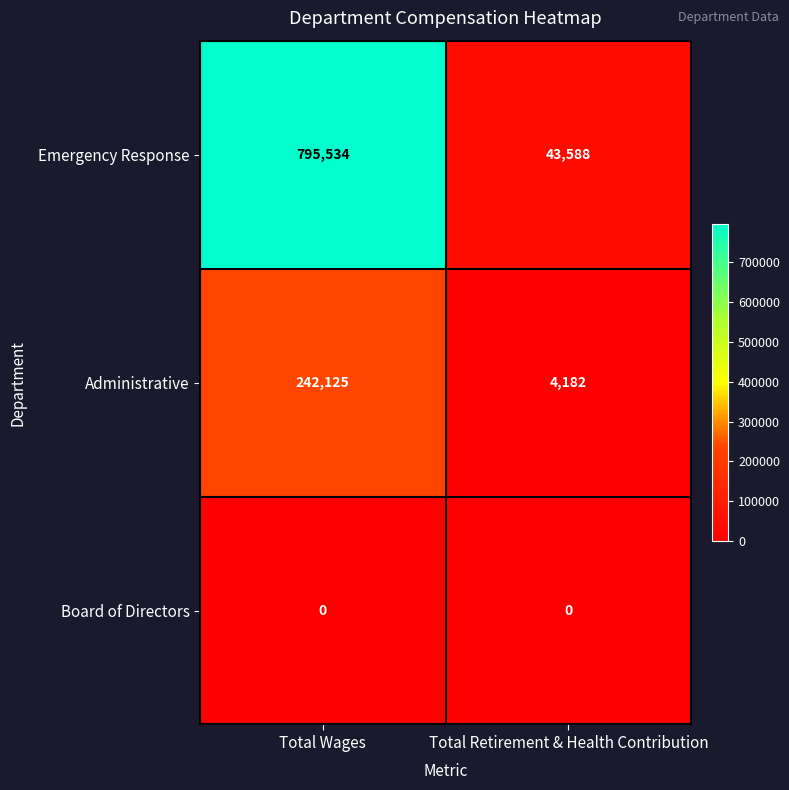

Is it true that Administrative equals 7148 at Total Retirement & Health Contribution?

False